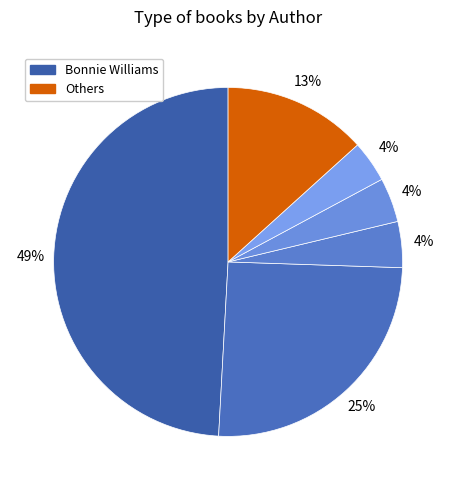

Is there any slice that represents more than half of the pie?

No